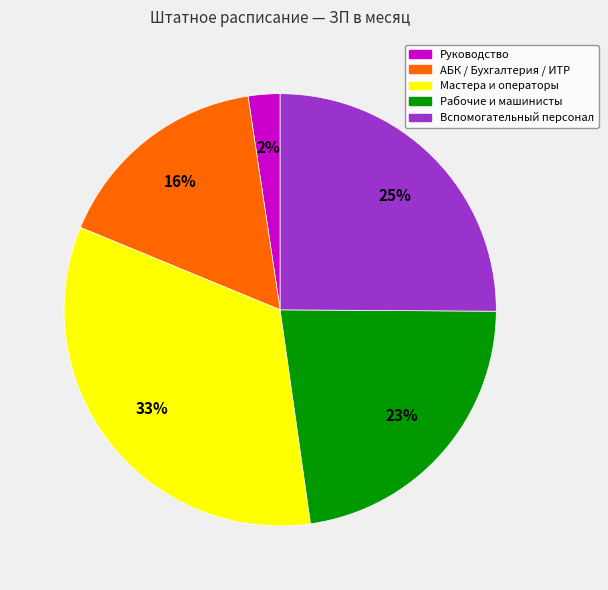

To the nearest percent, what is the average slice percentage?

20%